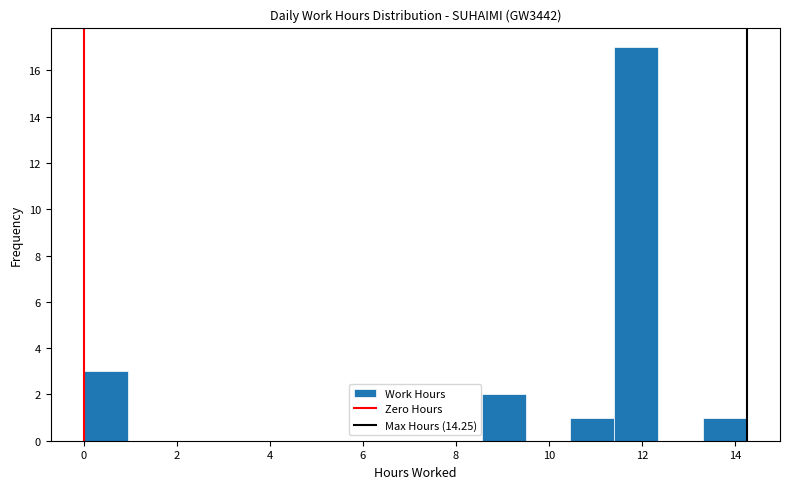

What is the height of the bar covering 8.55 to 9.50 on the x-axis? Neither the bar edges nor the heights are printed on the chart, so give them approximately, as read against the axes.

2